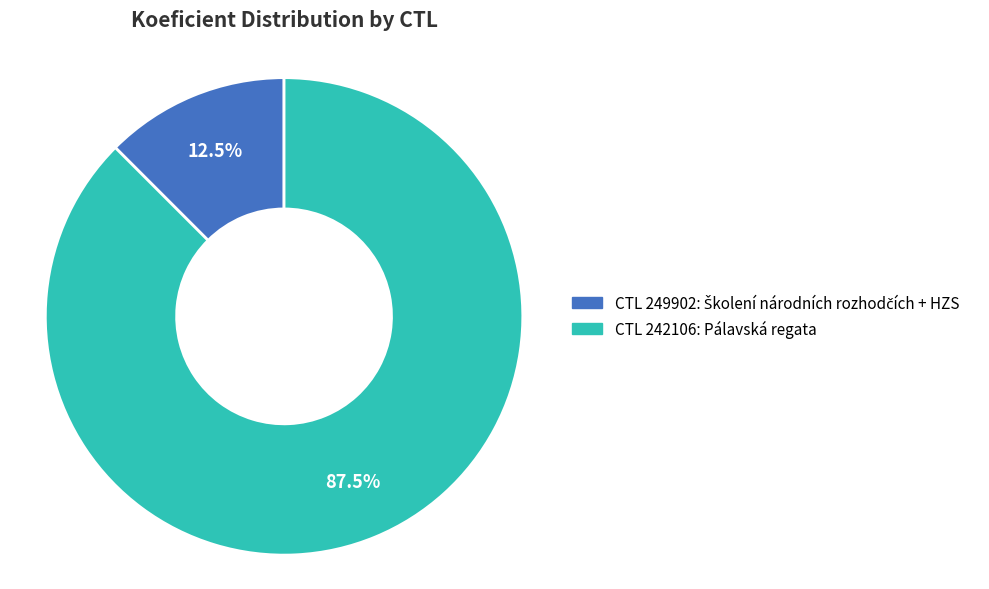

Is there a majority slice in this chart?

Yes